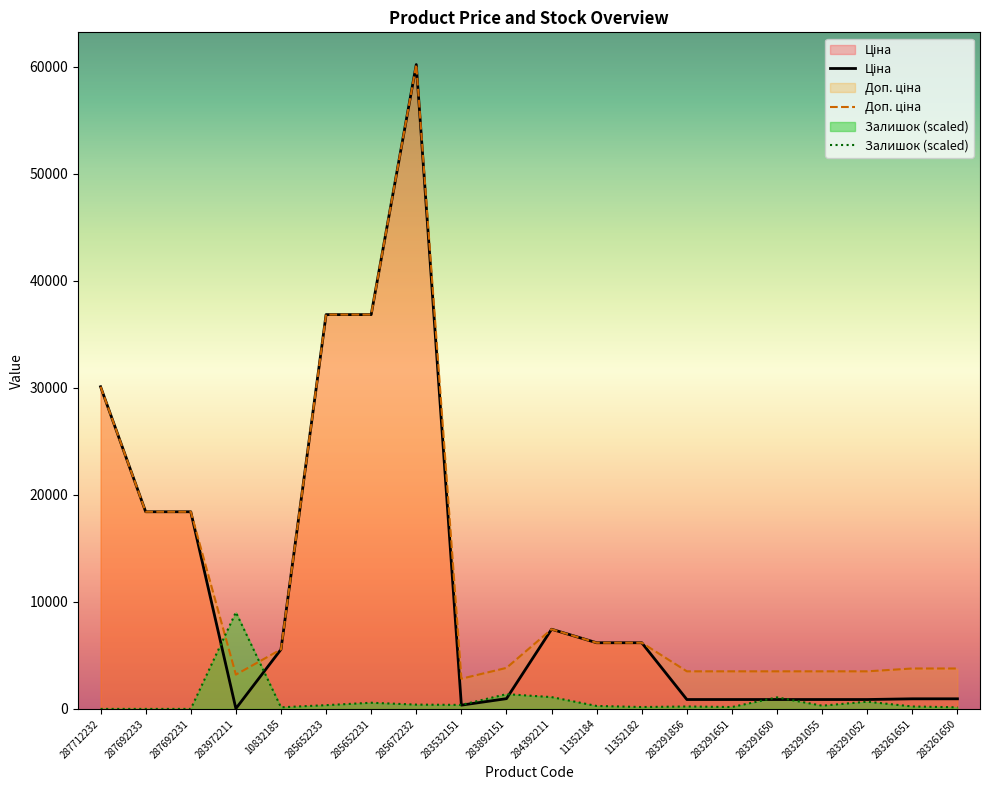

Which has a higher value, 285652233 or 287692231?

285652233